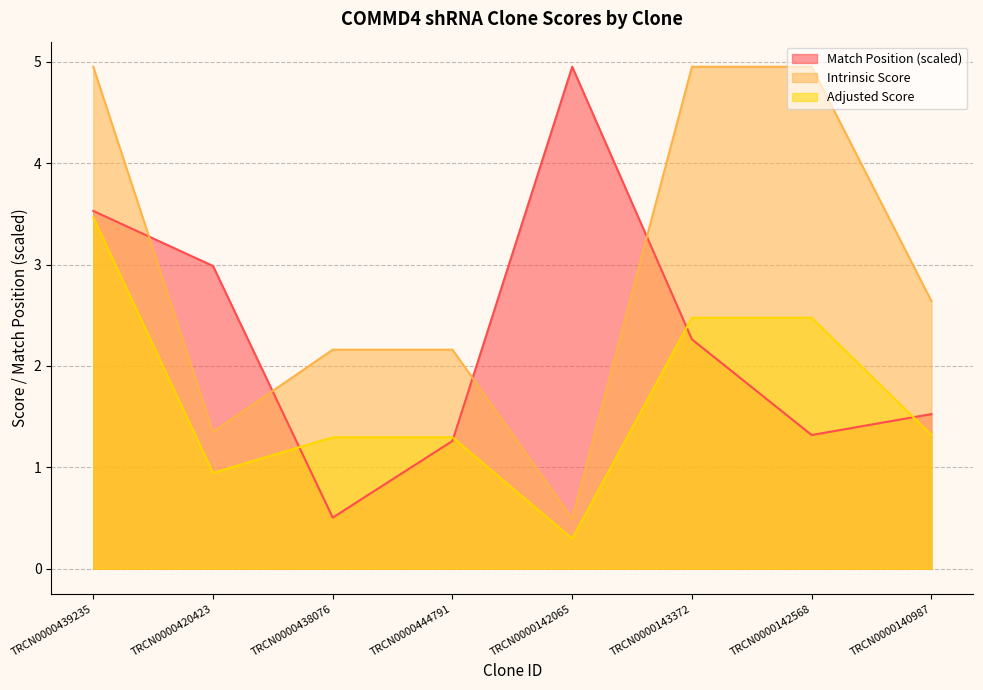

How many lines are shown in the chart?

3